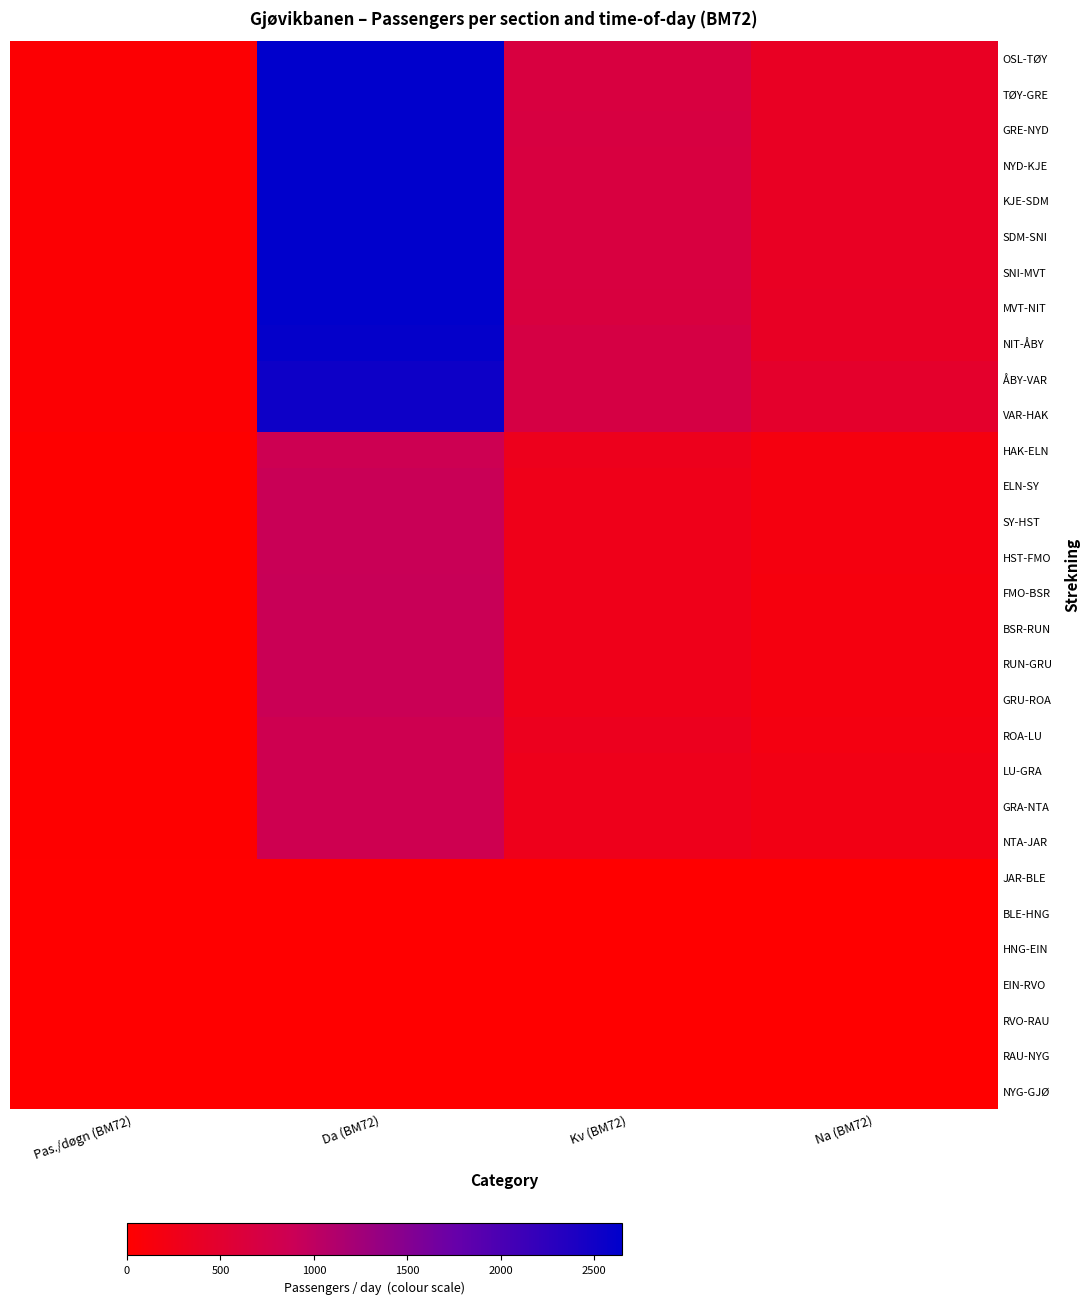

What is the total value across all series at Pas./døgn (BM72)?

676